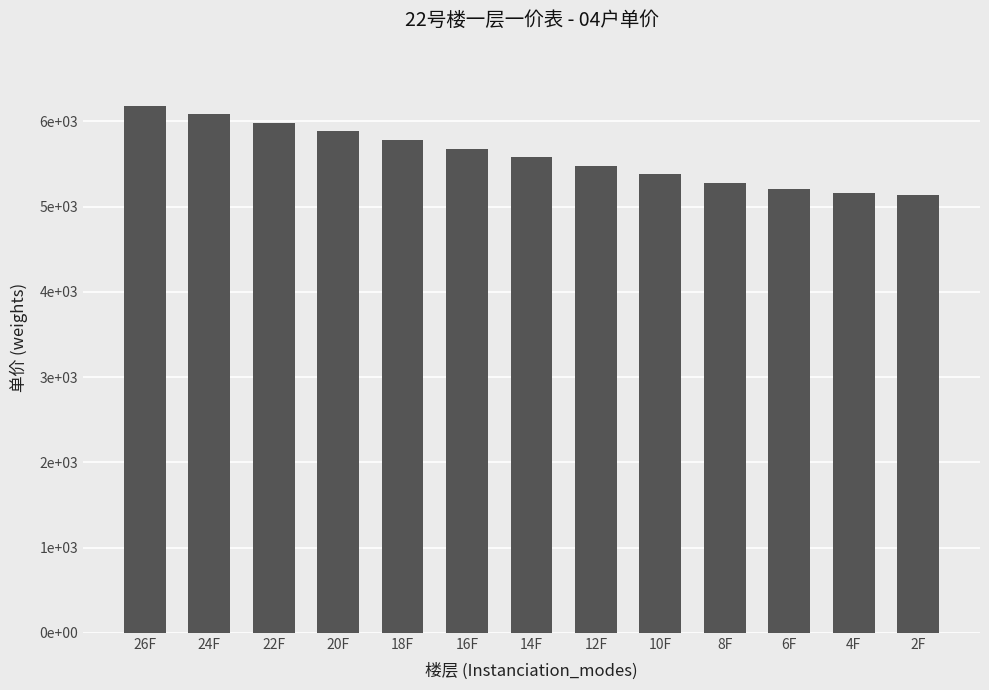

Rank the categories by value from highest to lowest.

26F, 24F, 22F, 20F, 18F, 16F, 14F, 12F, 10F, 8F, 6F, 4F, 2F